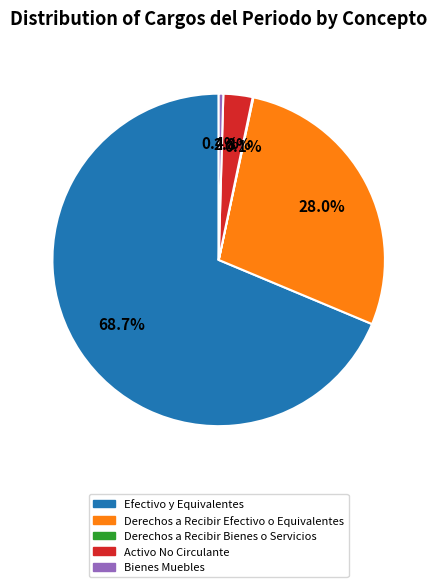

What percentage is NOT represented by Bienes Muebles?

99.6%